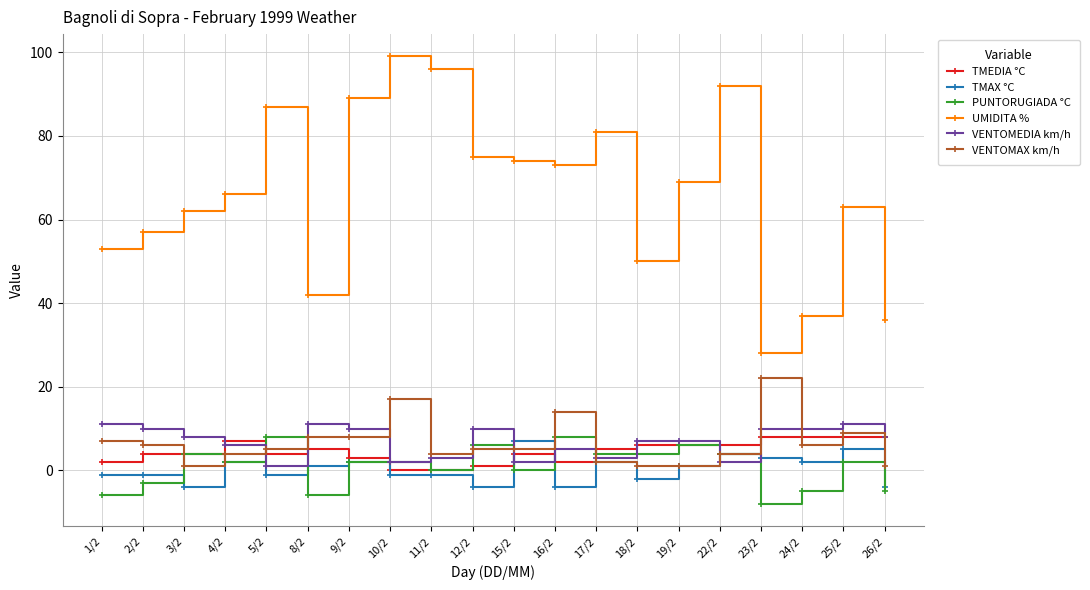

Reading left to right, list all the values displayed in this chart.

TMEDIA °C: 2	4	4	7	4	5	3	0	0	1	4	2	5	6	6	6	8	8	8	8
TMAX °C: -1	-1	-4	2	-1	1	2	-1	-1	-4	7	-4	2	-2	1	4	3	2	5	-4
PUNTORUGIADA °C: -6	-3	4	2	8	-6	2	2	0	6	0	8	4	4	6	4	-8	-5	2	-5
UMIDITA %: 53	57	62	66	87	42	89	99	96	75	74	73	81	50	69	92	28	37	63	36
VENTOMEDIA km/h: 11	10	8	6	1	11	10	2	3	10	2	5	3	7	7	2	10	10	11	8
VENTOMAX km/h: 7	6	1	4	5	8	8	17	4	5	5	14	2	1	1	4	22	6	9	1